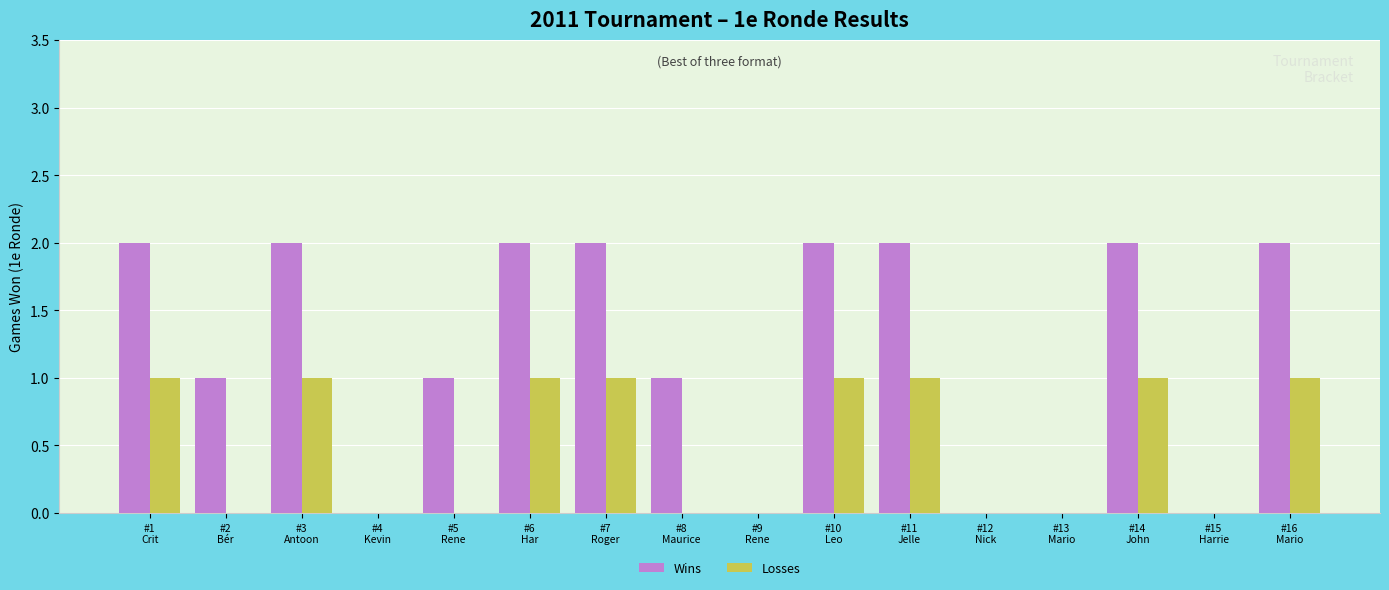

Reading left to right, transcribe all the data shown in this chart.

Wins: 2	1	2	0	1	2	2	1	0	2	2	0	0	2	0	2
Losses: 1	0	1	0	0	1	1	0	0	1	1	0	0	1	0	1